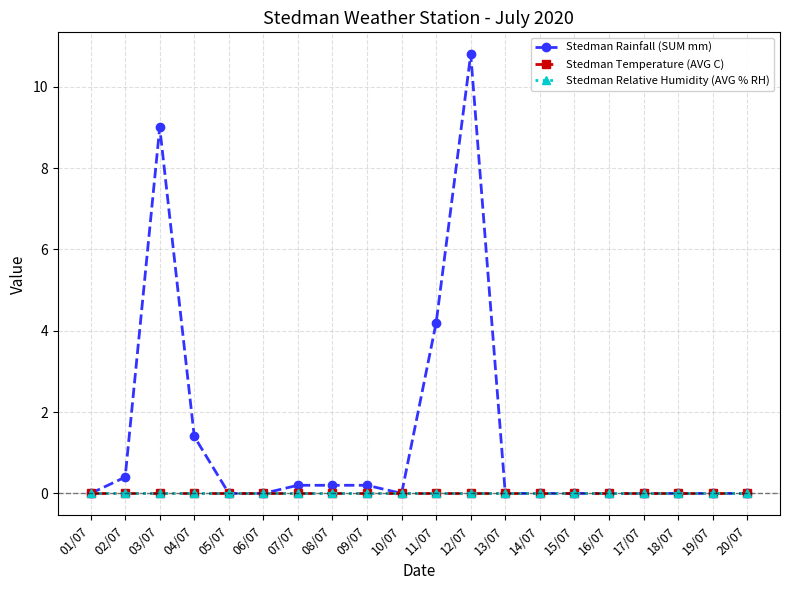

True or false: Stedman Relative Humidity (AVG % RH) has more than 0 interior local peaks.

False